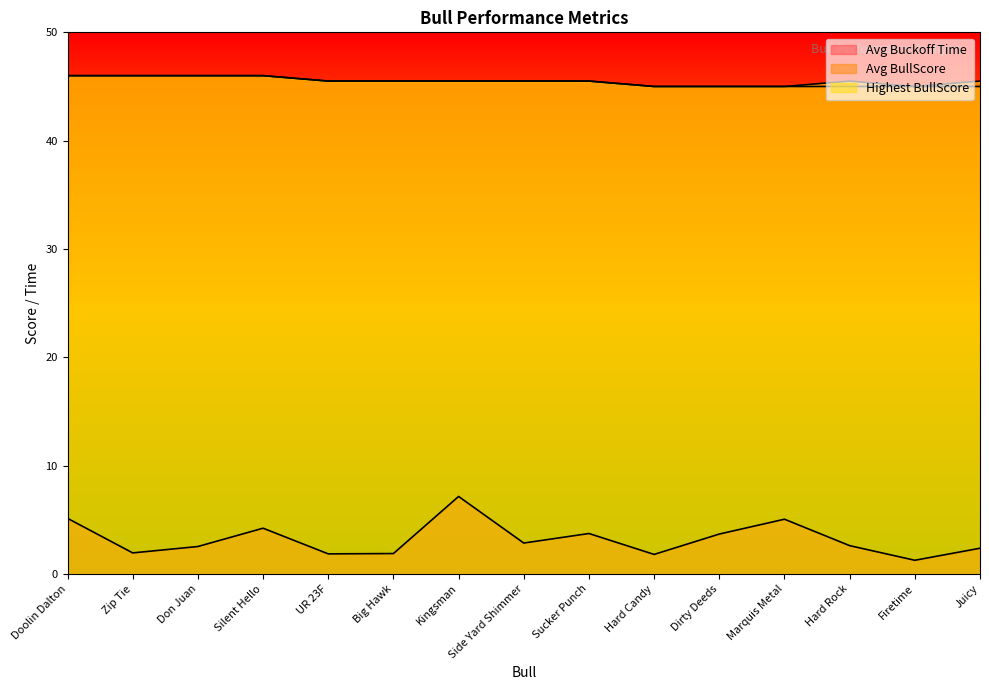

What is the average value of the Highest BullScore series?

45.5